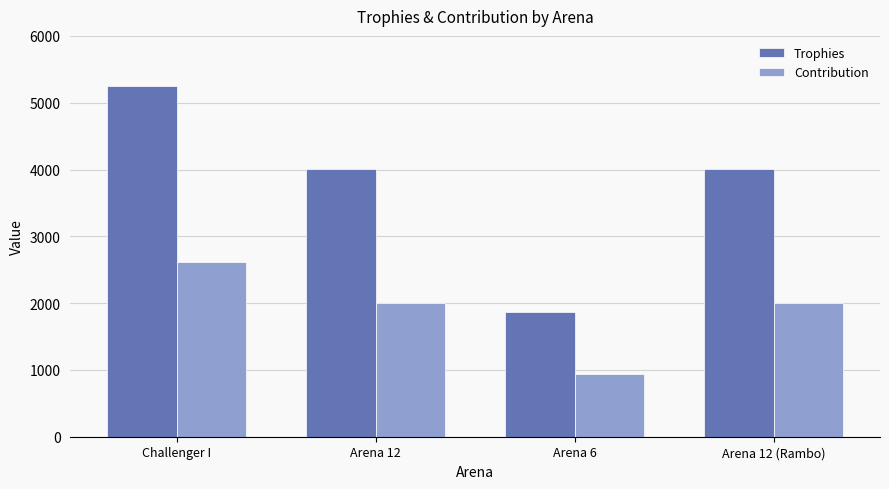

List the series in order of their peak value, lowest first.

Contribution, Trophies